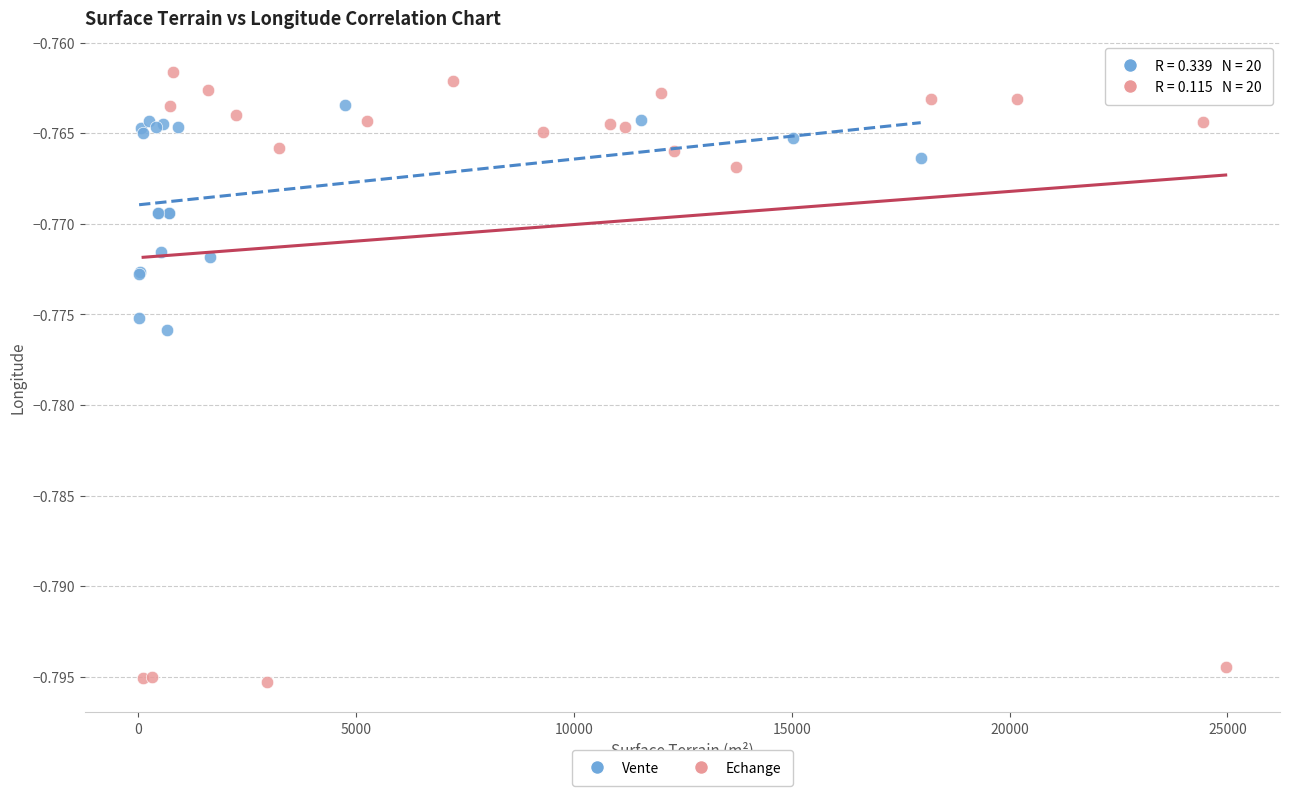

Which series has the widest spread of Y values?

Echange